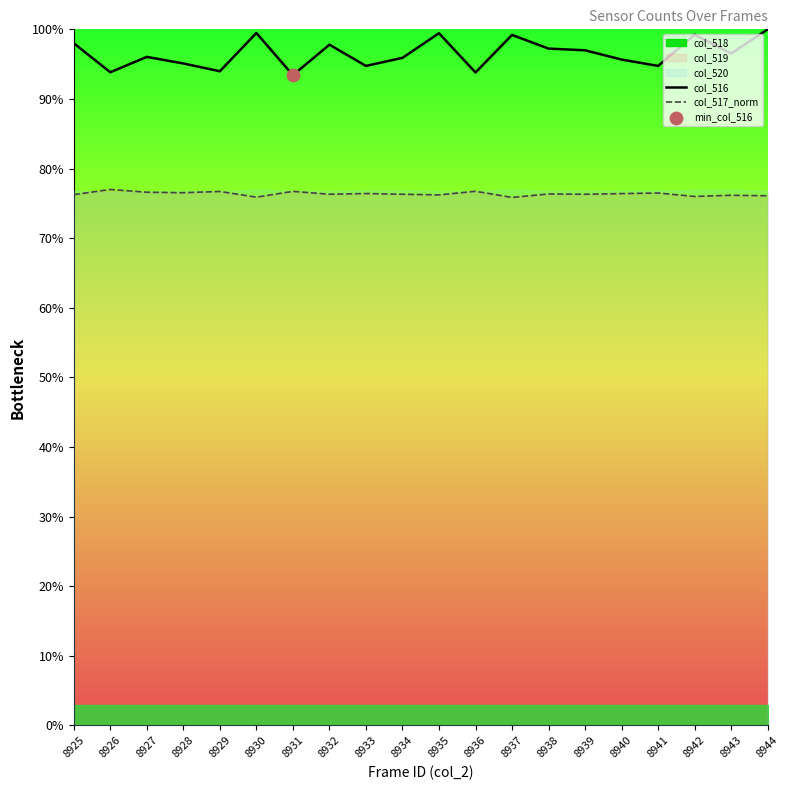

Which series has the largest total across all categories?

col_516